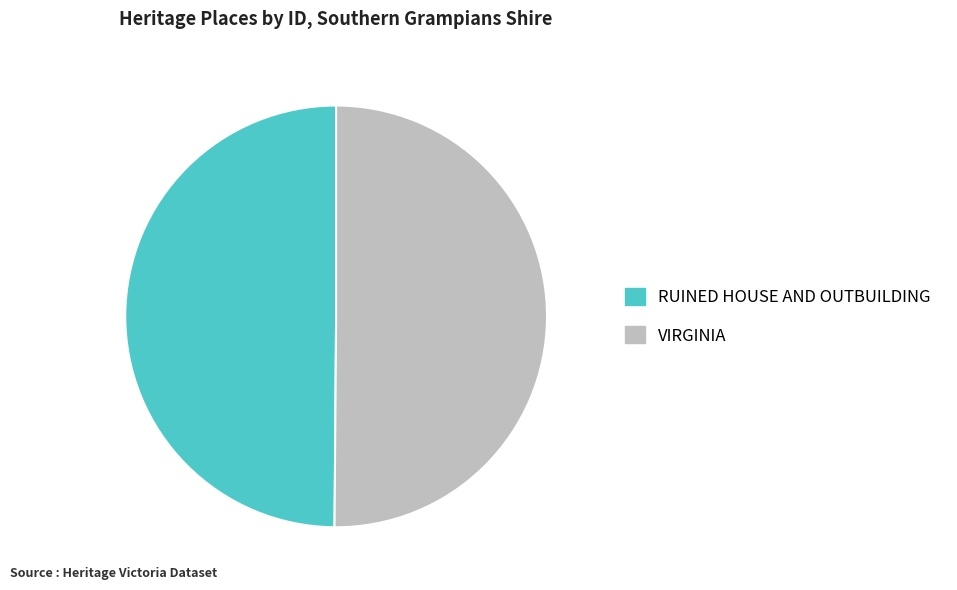

The RUINED HOUSE AND OUTBUILDING slice represents 43% of the pie. True or false?

False